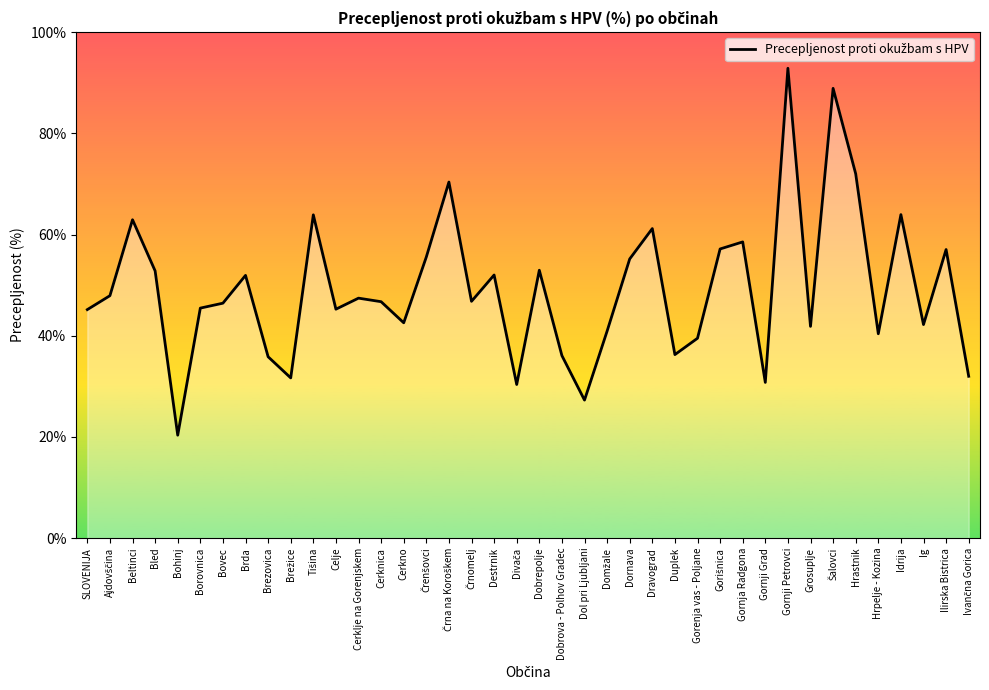

How many lines are shown in the chart?

1